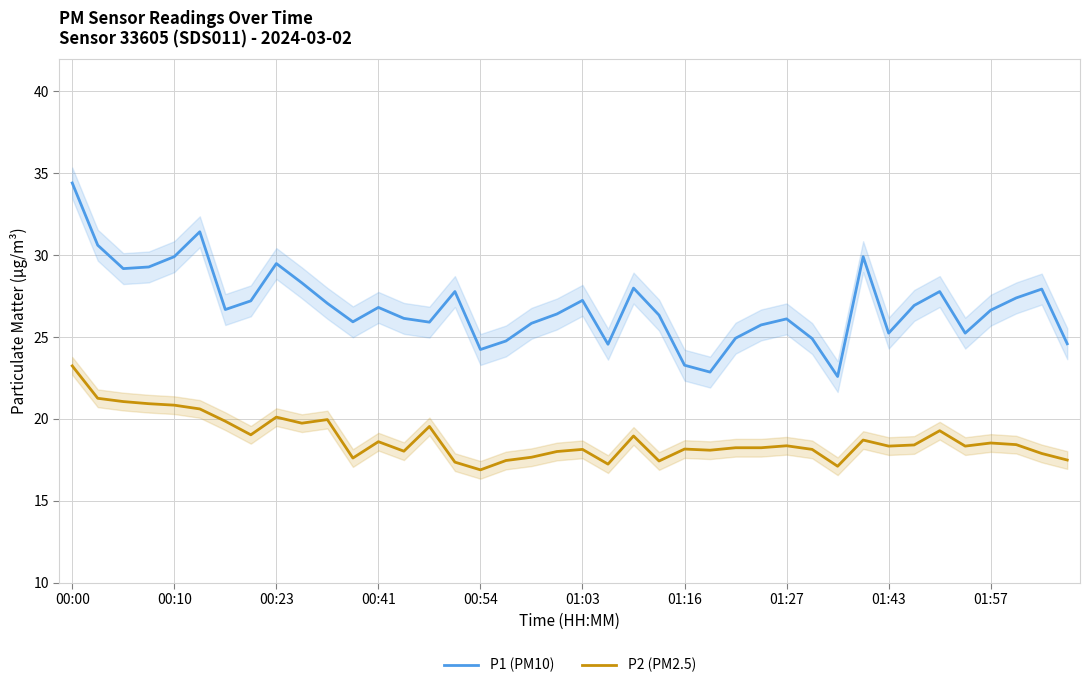

What are all the series names shown in the legend?

P1 (PM10), P2 (PM2.5)